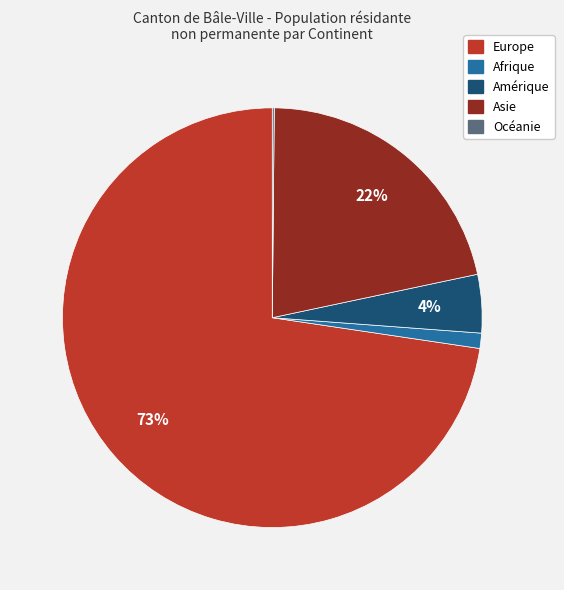

To the nearest percent, what is the difference between the largest and smallest slice percentages?

73%